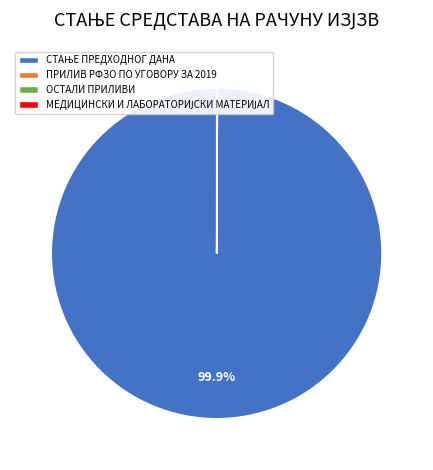

Does any single category account for the majority?

Yes